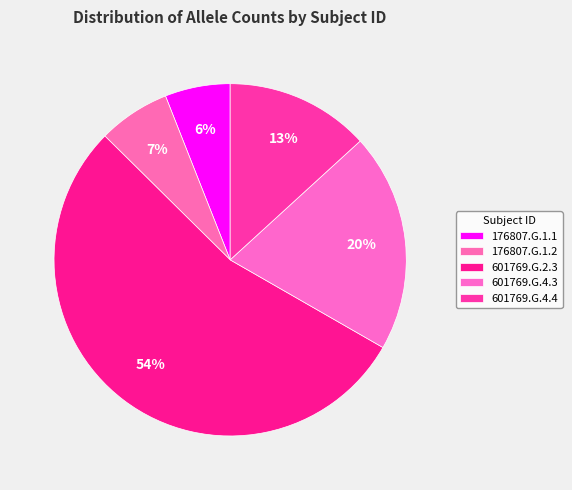

Is 601769.G.2.3 the majority of the pie?

Yes